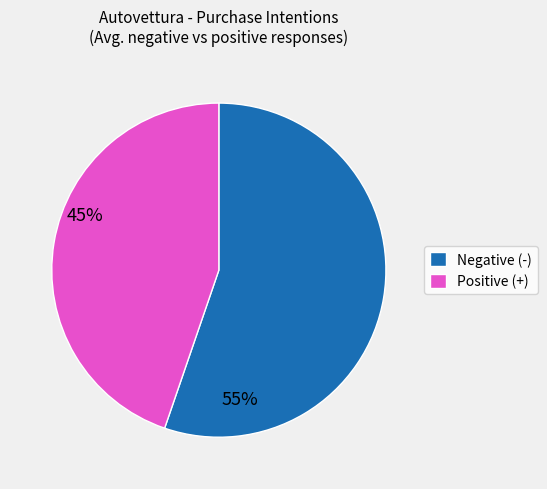

Is there any slice that represents more than half of the pie?

Yes